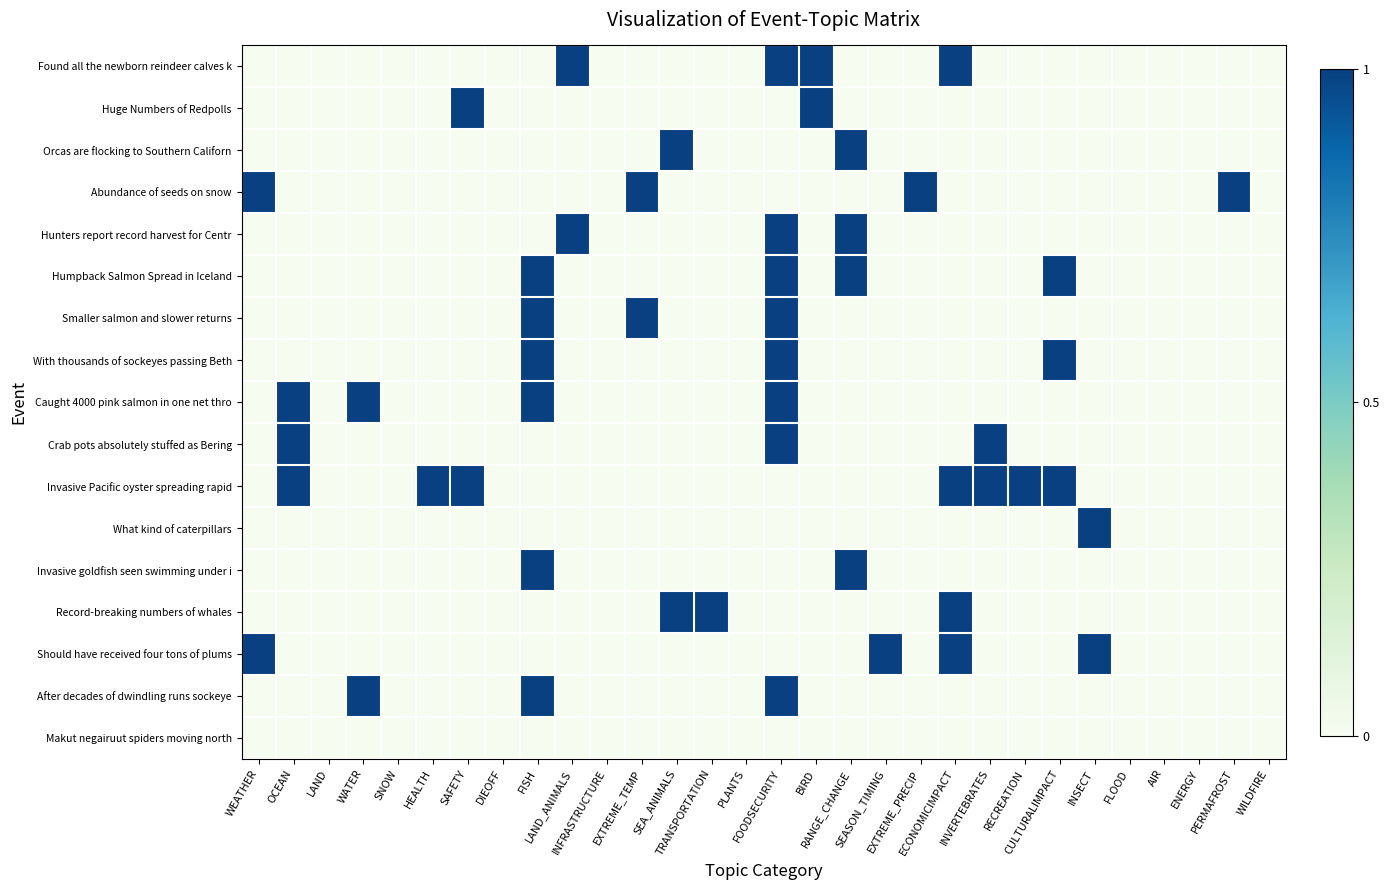

How many categories are shown in the chart?

30